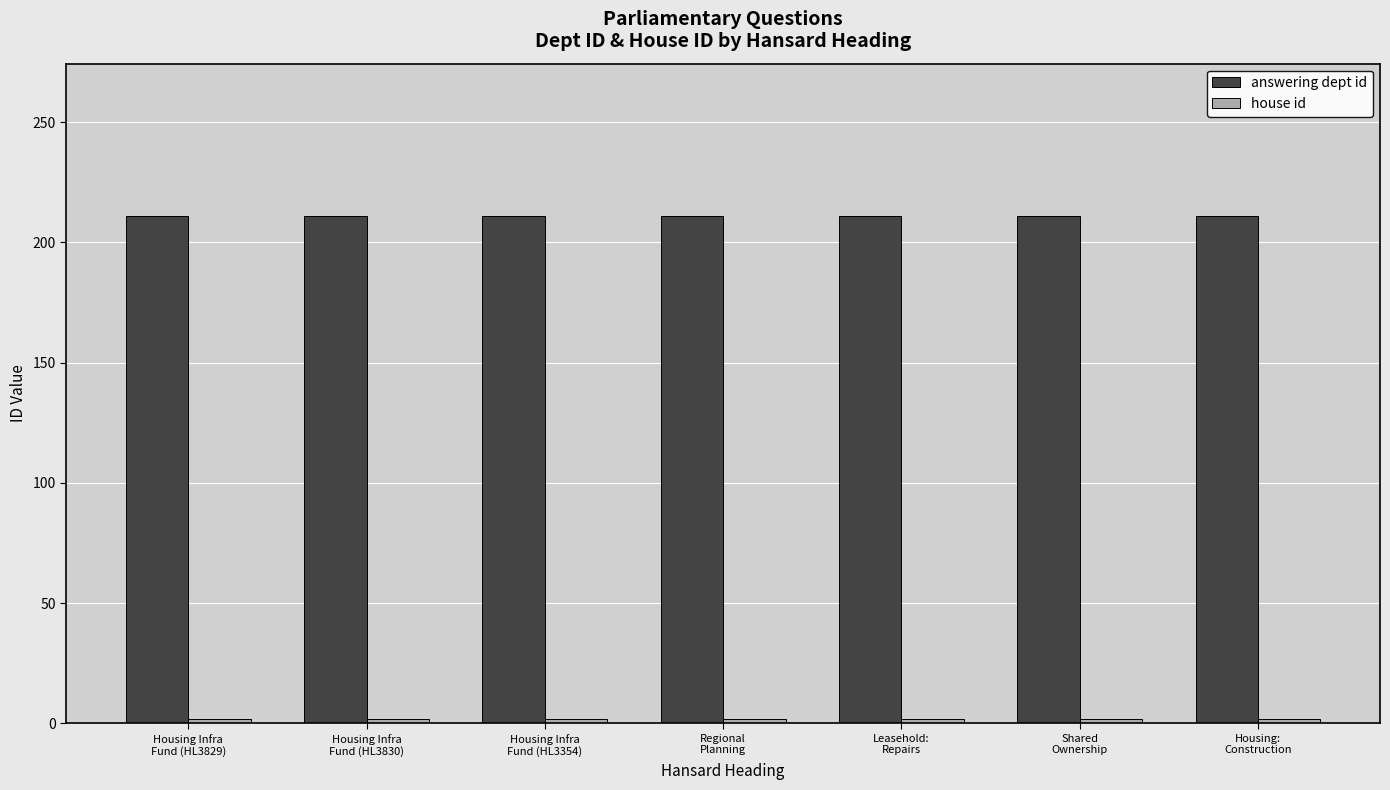

What is the minimum value shown in the chart?

2